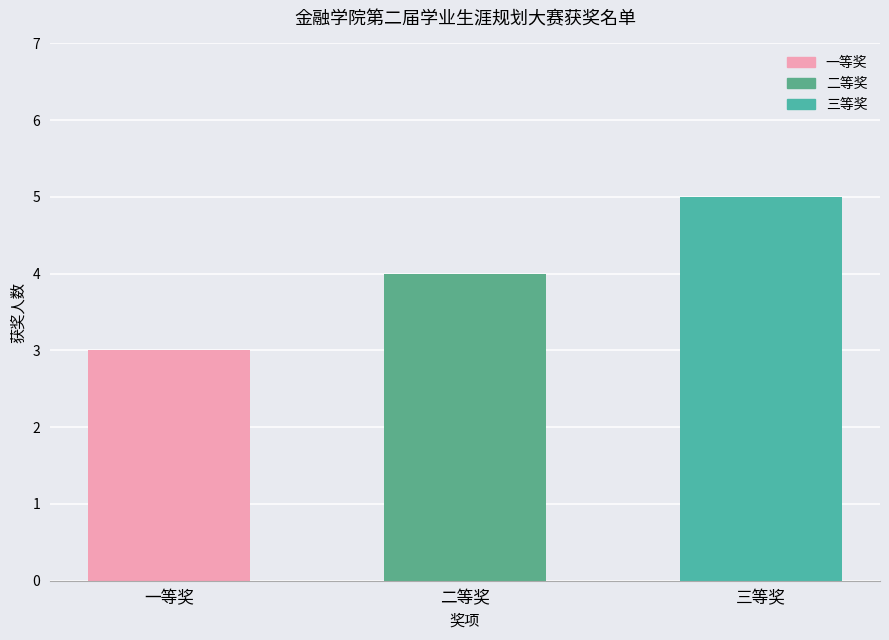

Where does the data first go above 4?

三等奖